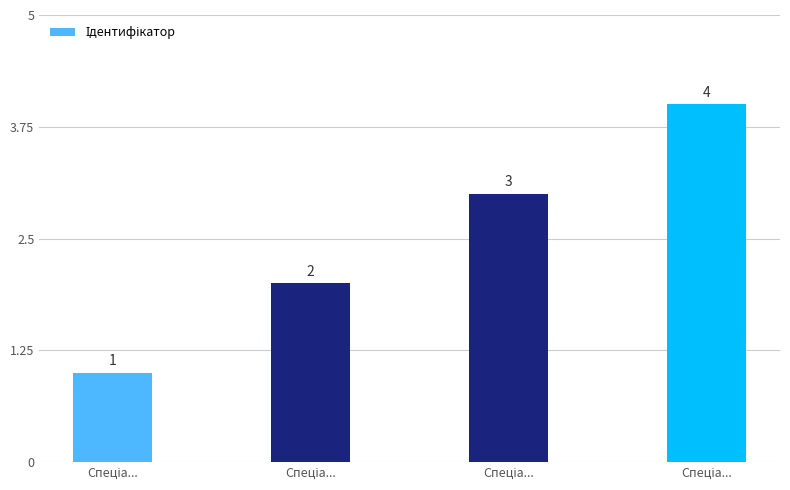

Reading left to right, what are all the values shown in this chart?

Спеціа...=1	Спеціа...=2	Спеціа...=3	Спеціа...=4